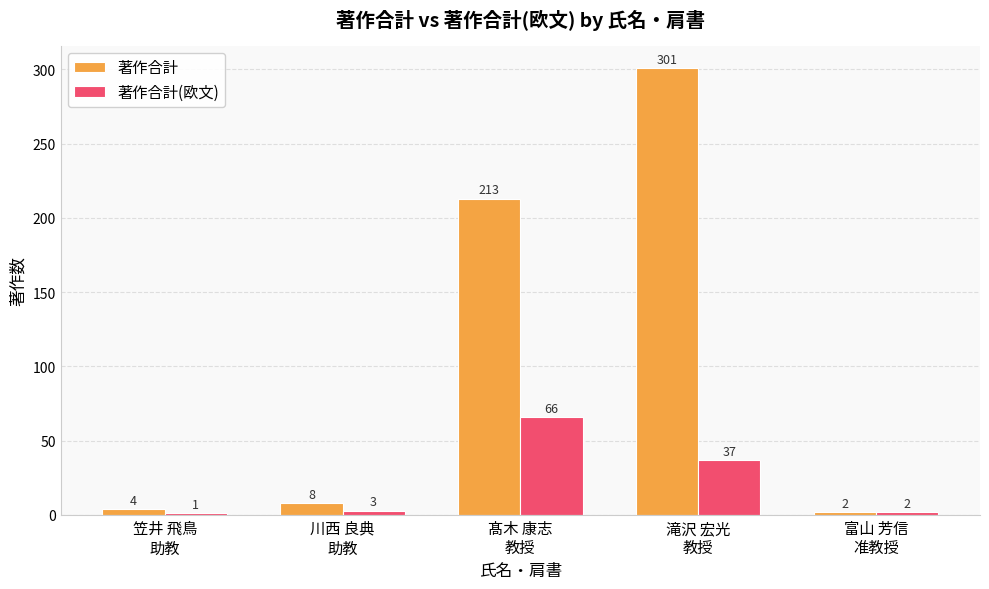

Which series has the largest total across all categories?

著作合計